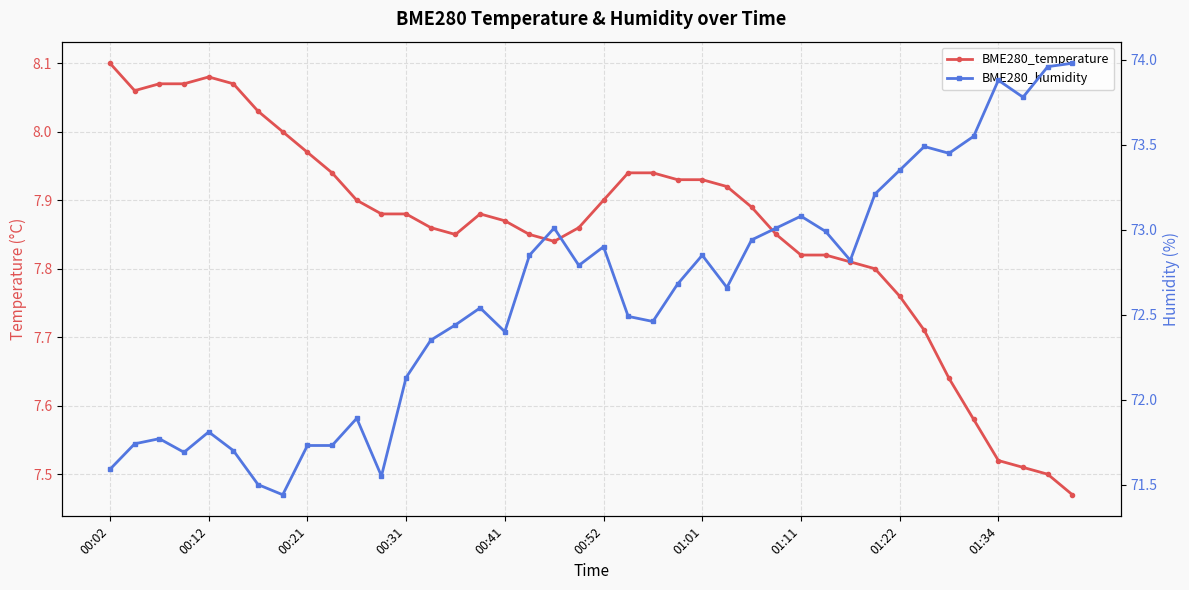

True or false: BME280_humidity has more than 2 interior local peaks.

True